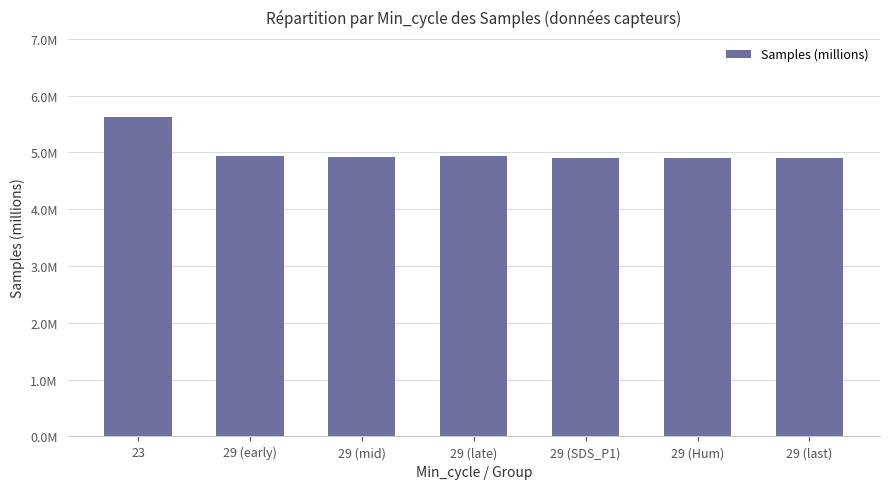

Are the bars horizontal?

No